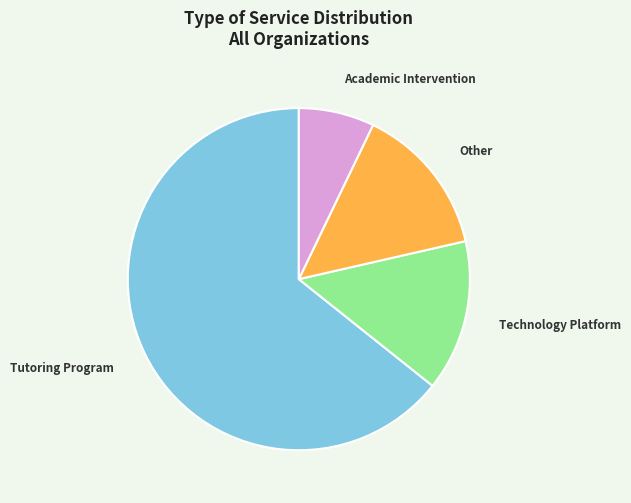

Which slice is the largest?

Tutoring Program